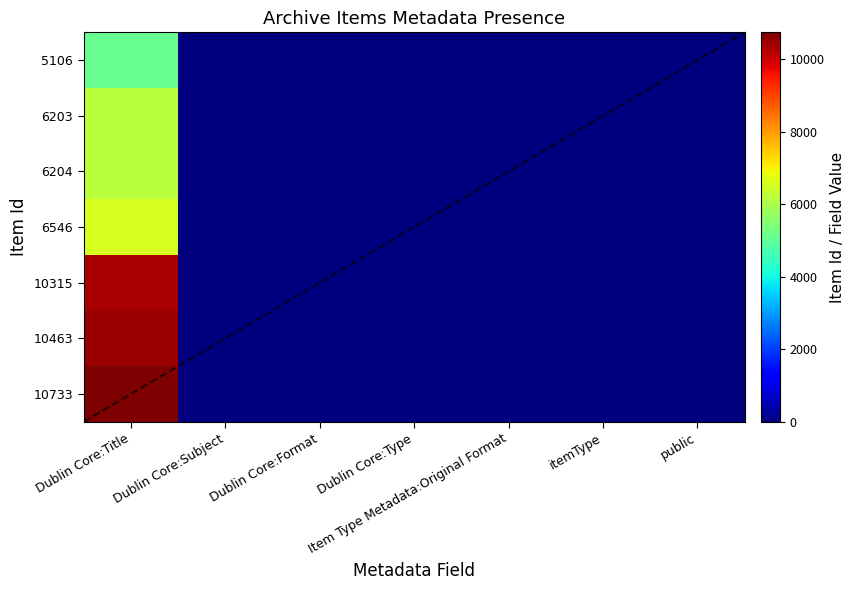

Which series has the widest spread of values?

10733